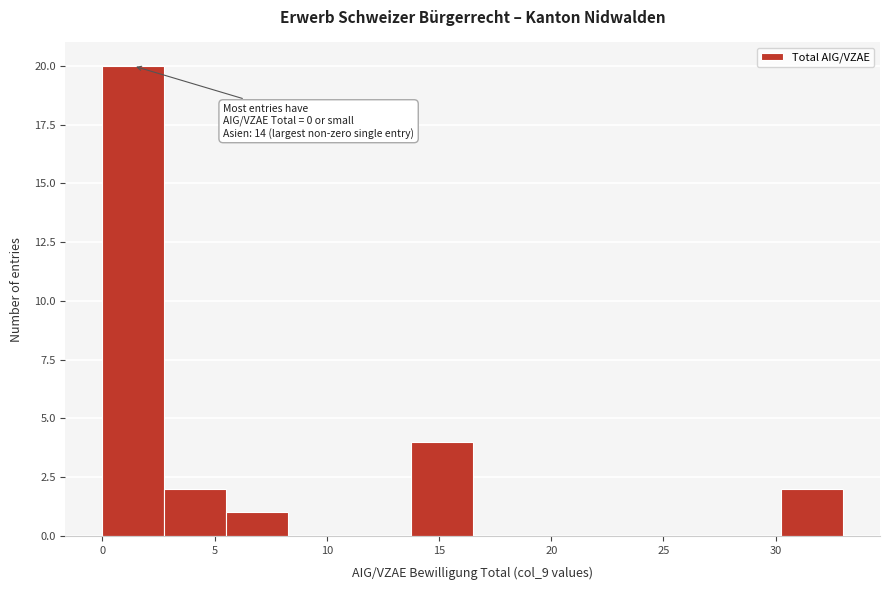

Over which range of the x-axis is the bar tallest?

0.00 to 2.75